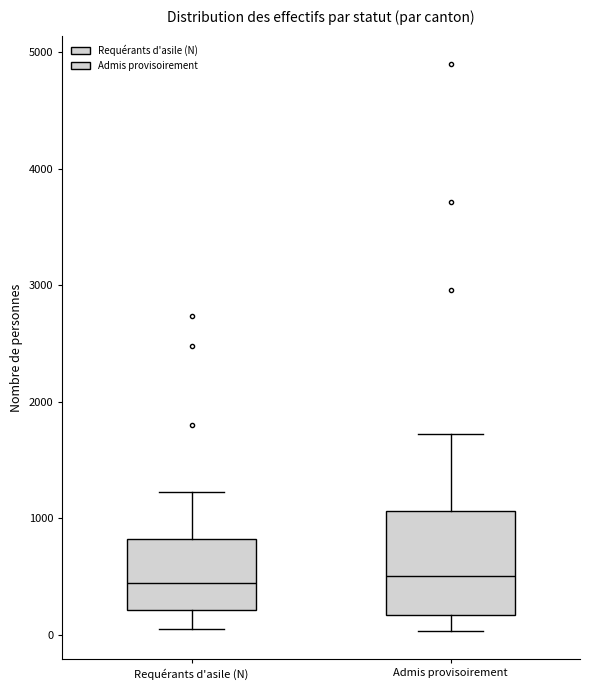

Reading left to right, read every box against the y-axis: the position of its median line, the range the box covers, and the ends of its whiskers. The values are not printed on the chart, so give them approximately, as read against the axis.

Requérants d'asile (N): median 400, box 200 to 800, whiskers 100 to 1200
Admis provisoirement: median 500, box 200 to 1100, whiskers 0 to 1700